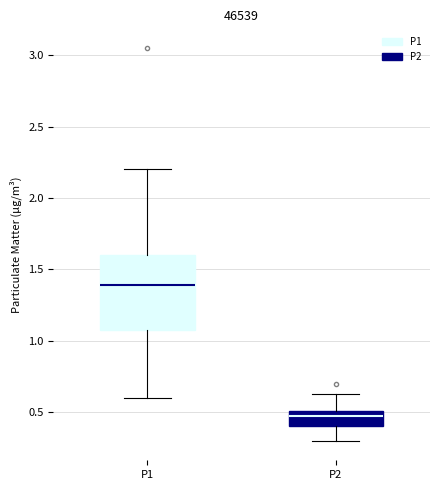

Reading left to right, transcribe this box plot: for each box, give where its median line is, the range the box spans, and where its two whiskers end, as read against the y-axis. The values are not printed on the chart, so give them approximately, as read against the axis.

P1: median 1.40, box 1.05 to 1.60, whiskers 0.60 to 2.20
P2: median 0.45, box 0.40 to 0.50, whiskers 0.30 to 0.65